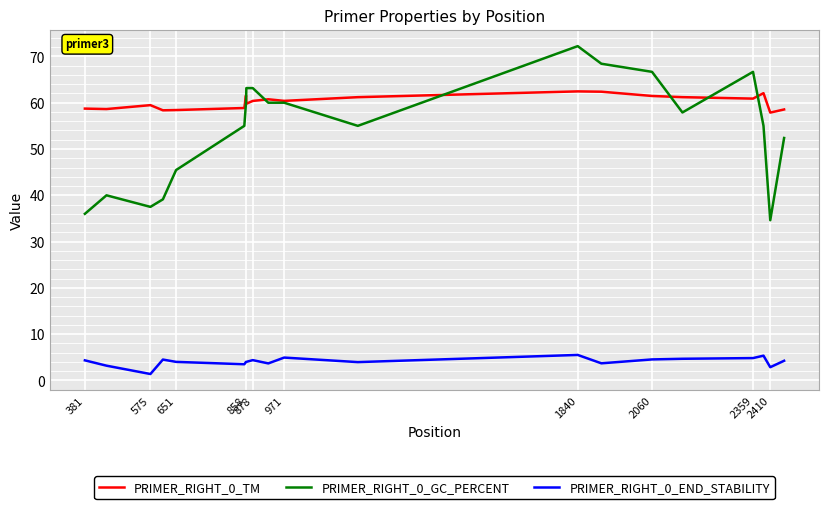

True or false: PRIMER_RIGHT_0_GC_PERCENT and PRIMER_RIGHT_0_END_STABILITY intersect in this chart.

False